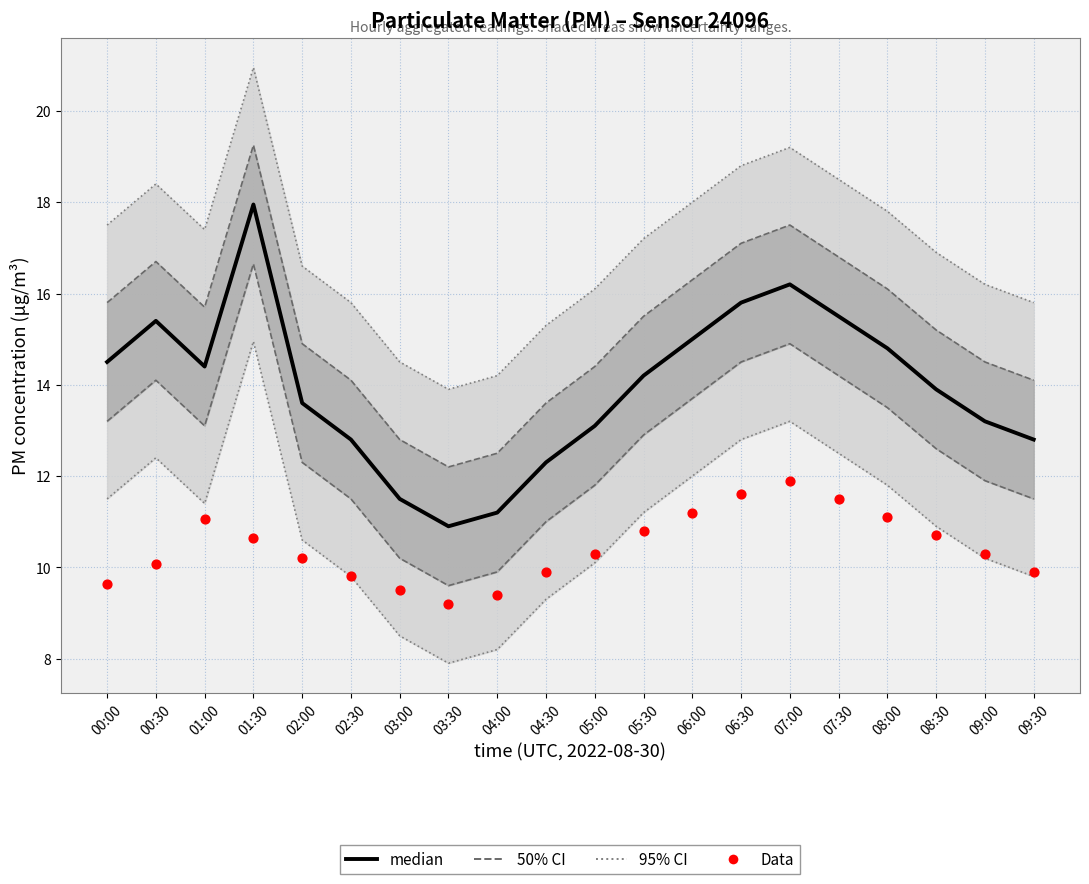

At how many categories does at least one series exceed 15?

5